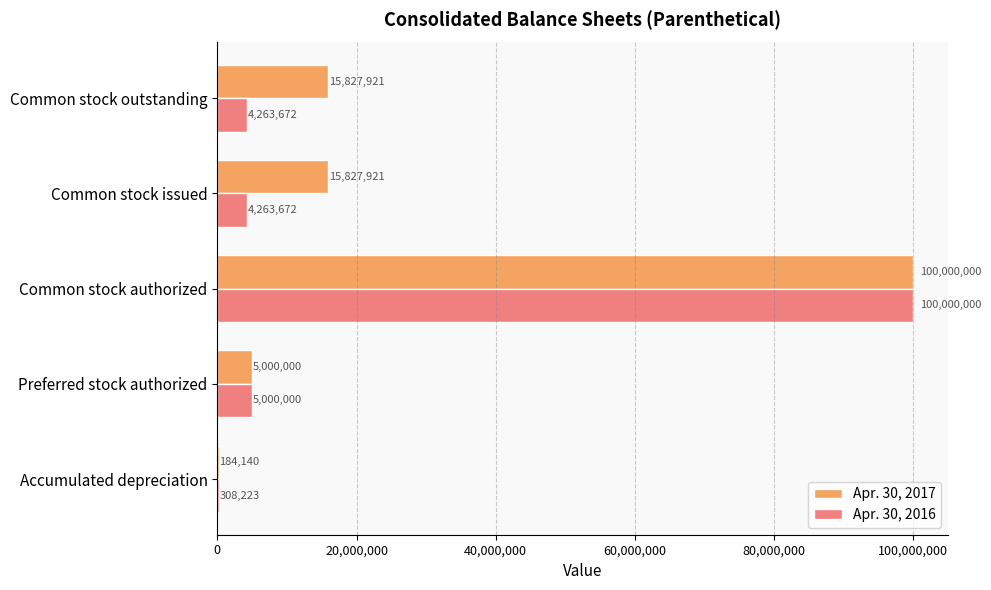

Which category has the highest value in the Apr. 30, 2016 series?

Common stock authorized